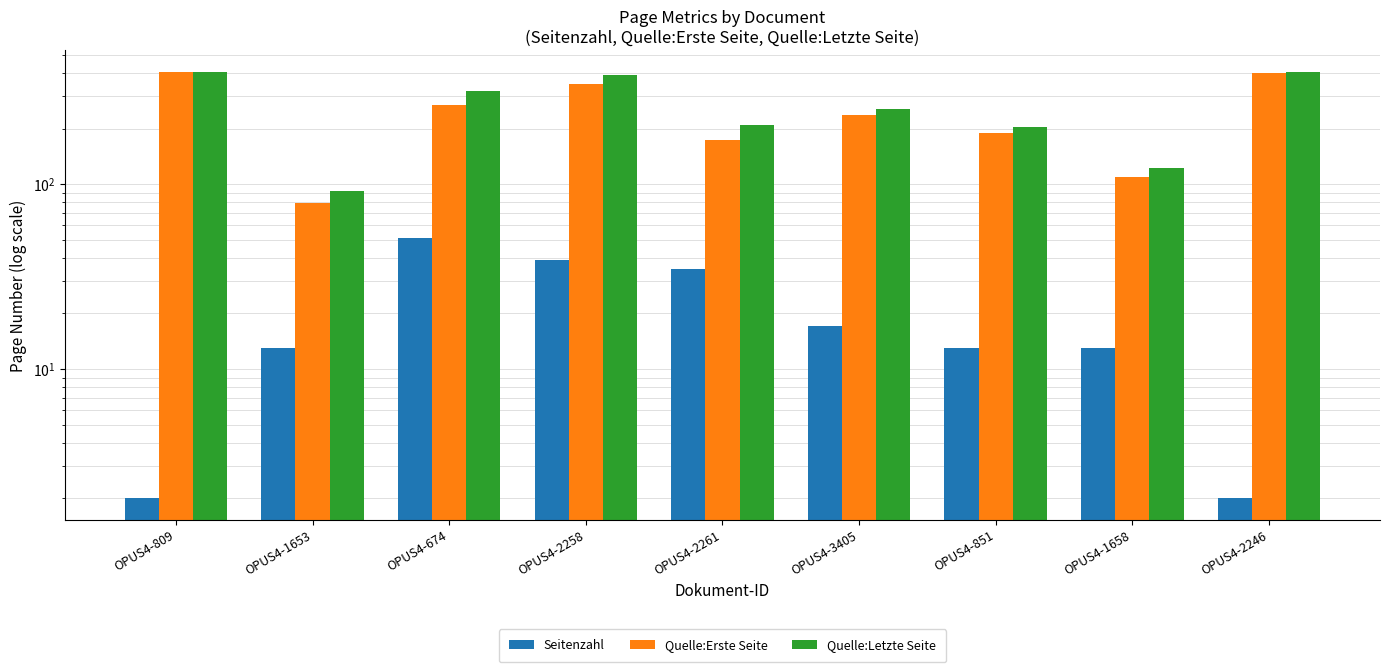

Which series changed the most between OPUS4-674 and OPUS4-1658?

Quelle:Letzte Seite